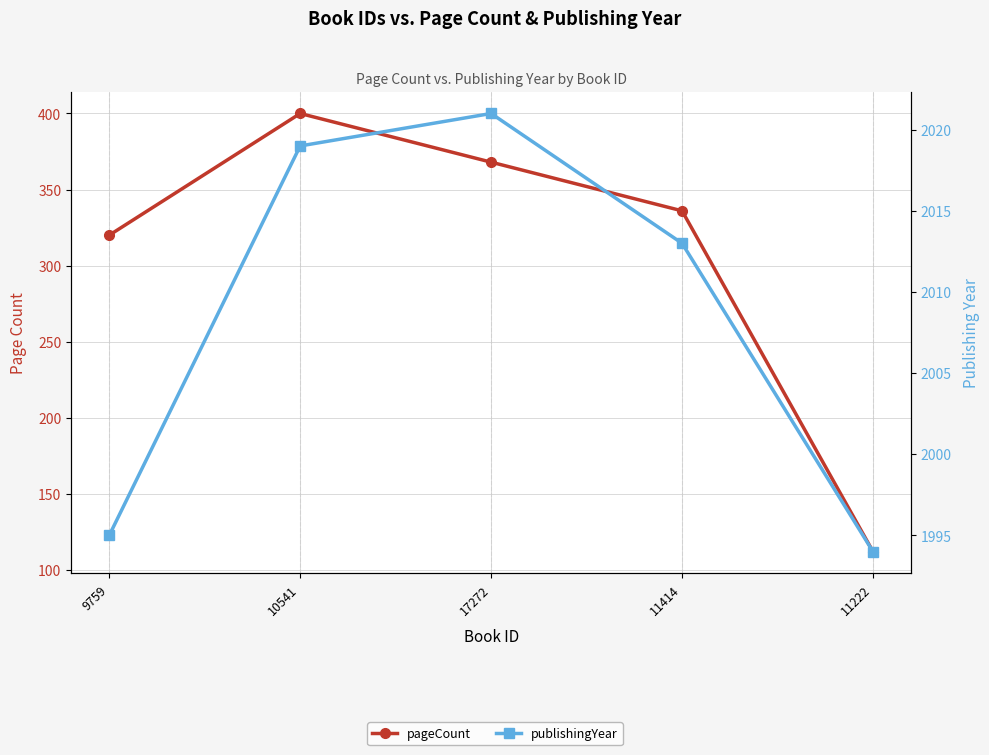

What is the label of the 1st point from the right?

11222